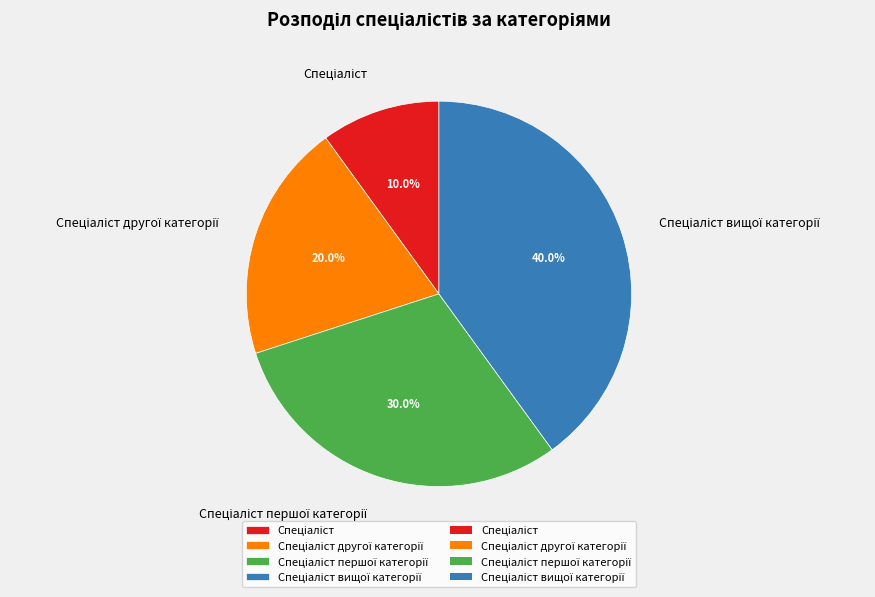

Is there any slice that represents more than half of the pie?

No